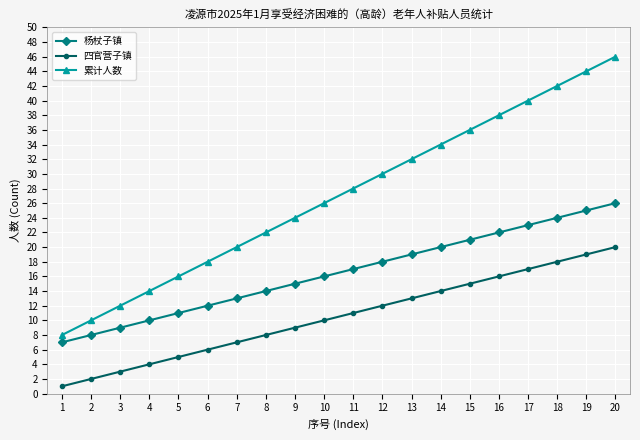

Rank the categories by 累计人数 value from highest to lowest.

20, 19, 18, 17, 16, 15, 14, 13, 12, 11, 10, 9, 8, 7, 6, 5, 4, 3, 2, 1